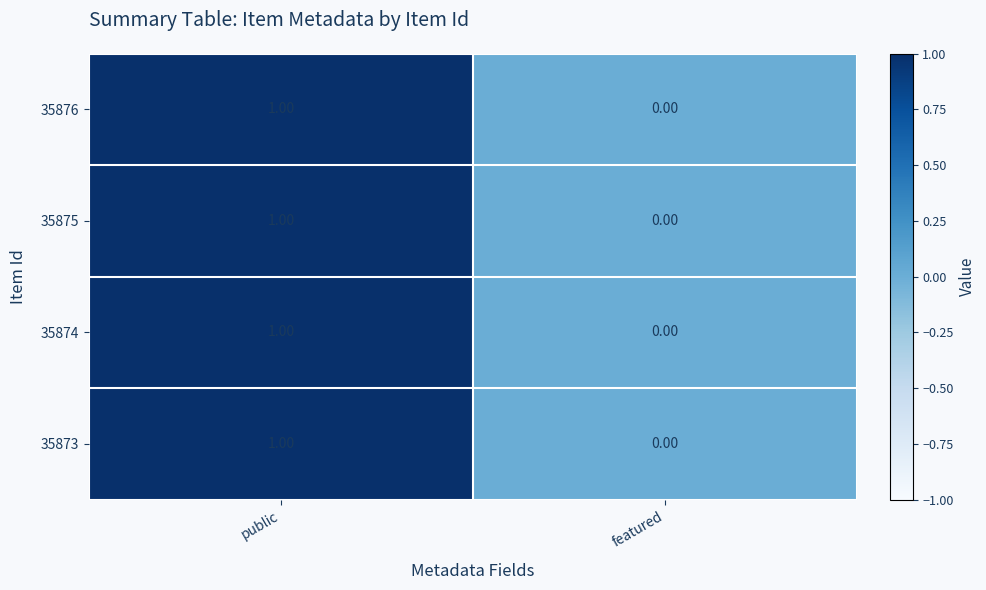

Where is 35874 nearest to the value 0?

featured